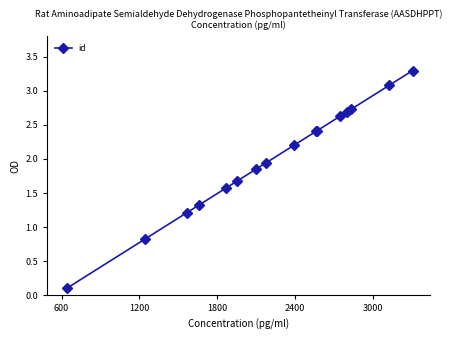

How many data points are less than 2?

8